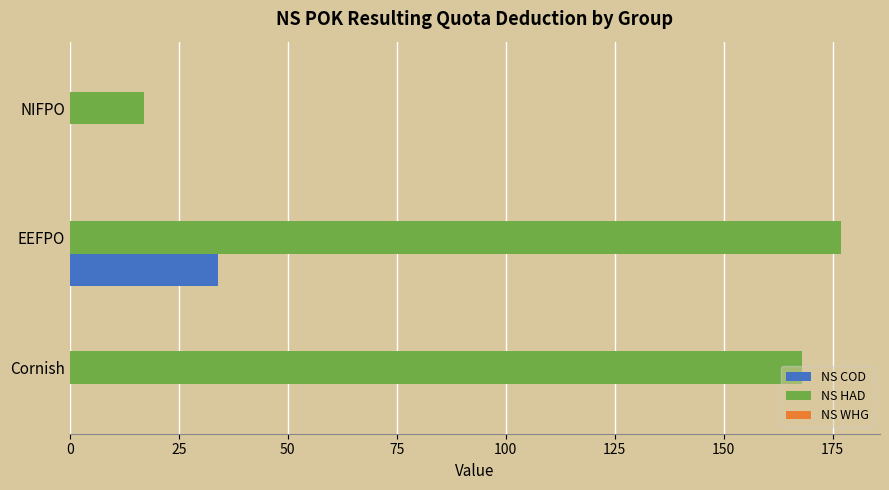

Which series has the widest spread of values?

NS HAD